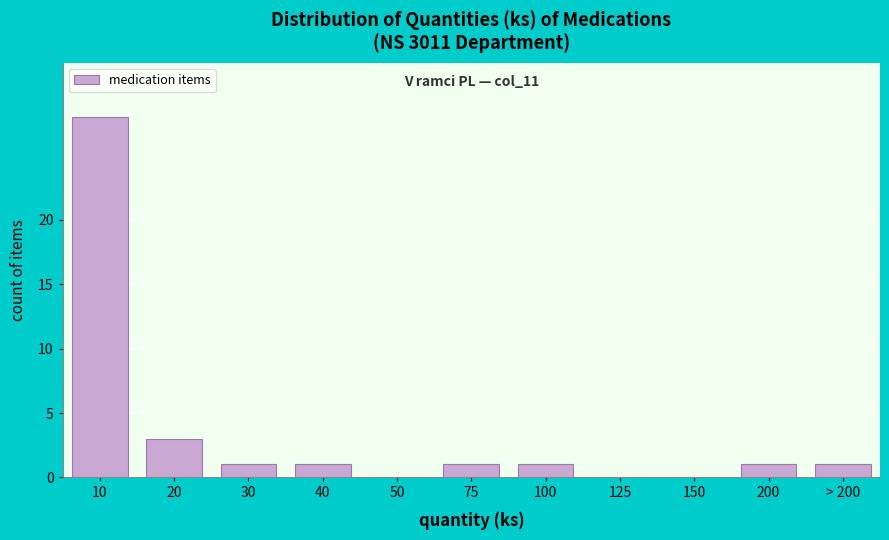

Reading left to right, what are all the values shown in this chart?

10=28	20=3	30=1	40=1	50=0	75=1	100=1	125=0	150=0	200=1	> 200=1